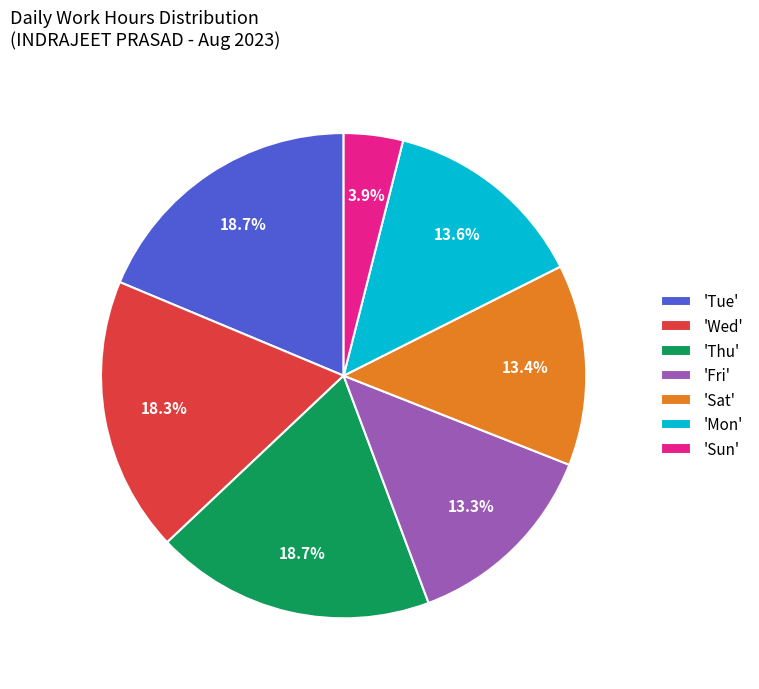

Is there any slice that represents more than half of the pie?

No